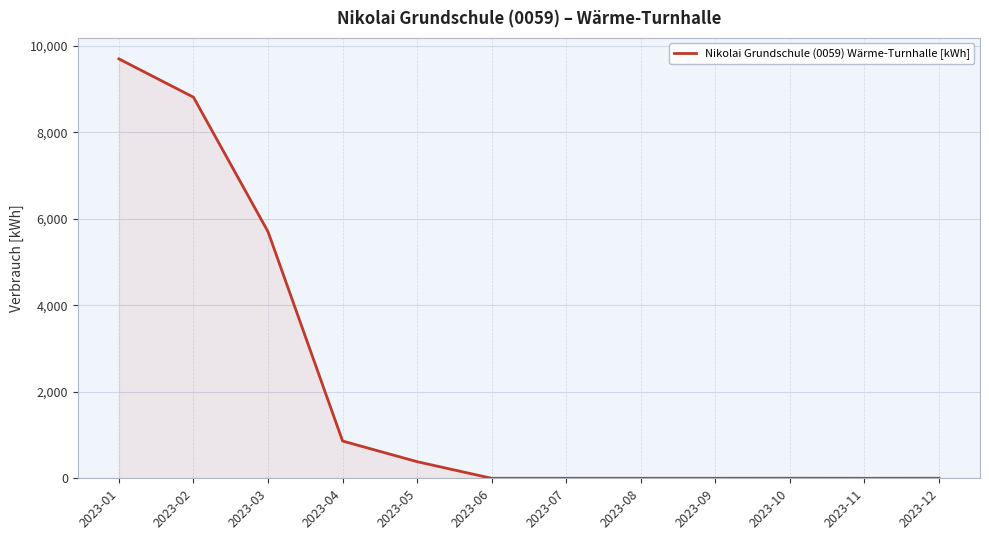

What is the difference between the values at 2023-05 and 2023-07?

384